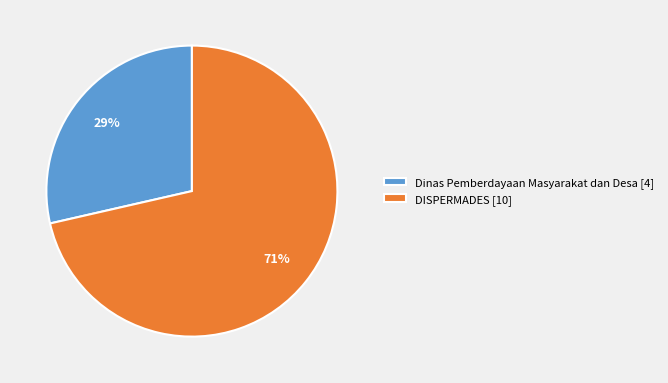

True or false: DISPERMADES accounts for 57% of the total.

False